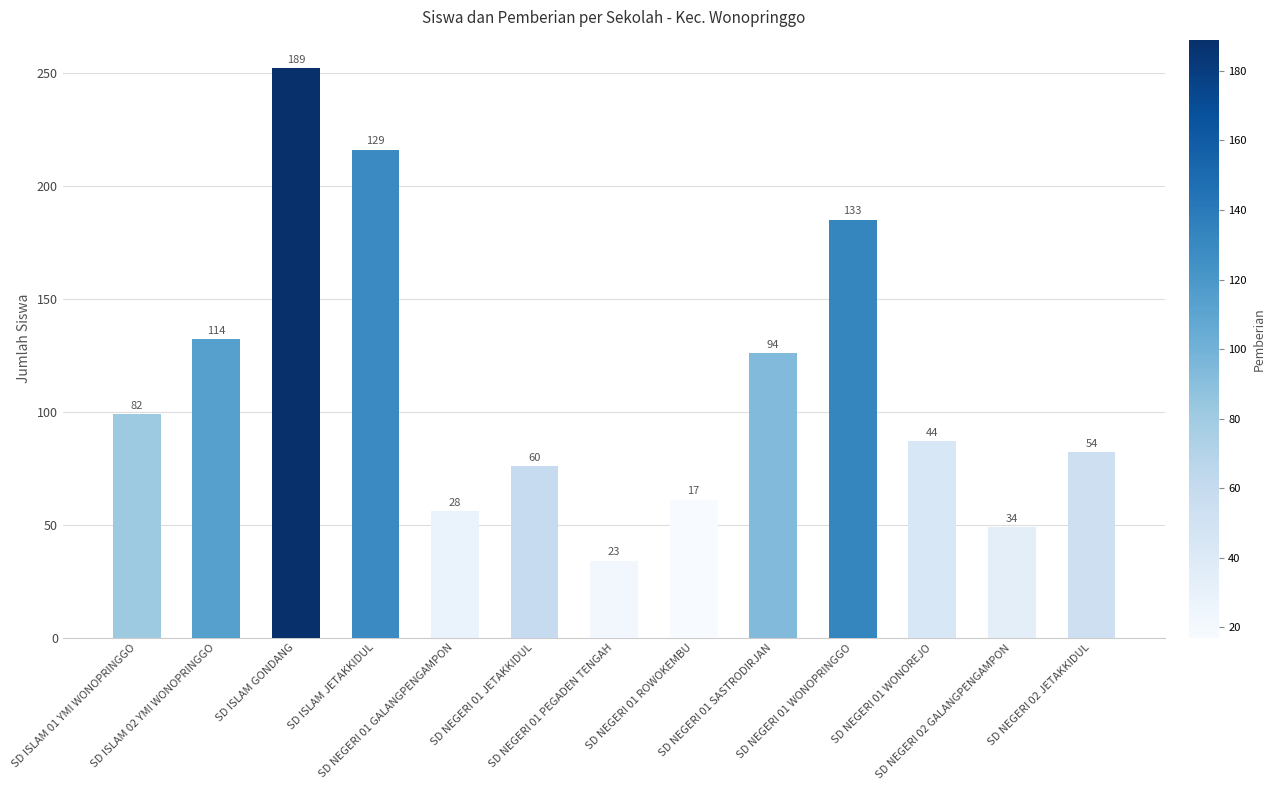

How many bars are there in total?

13